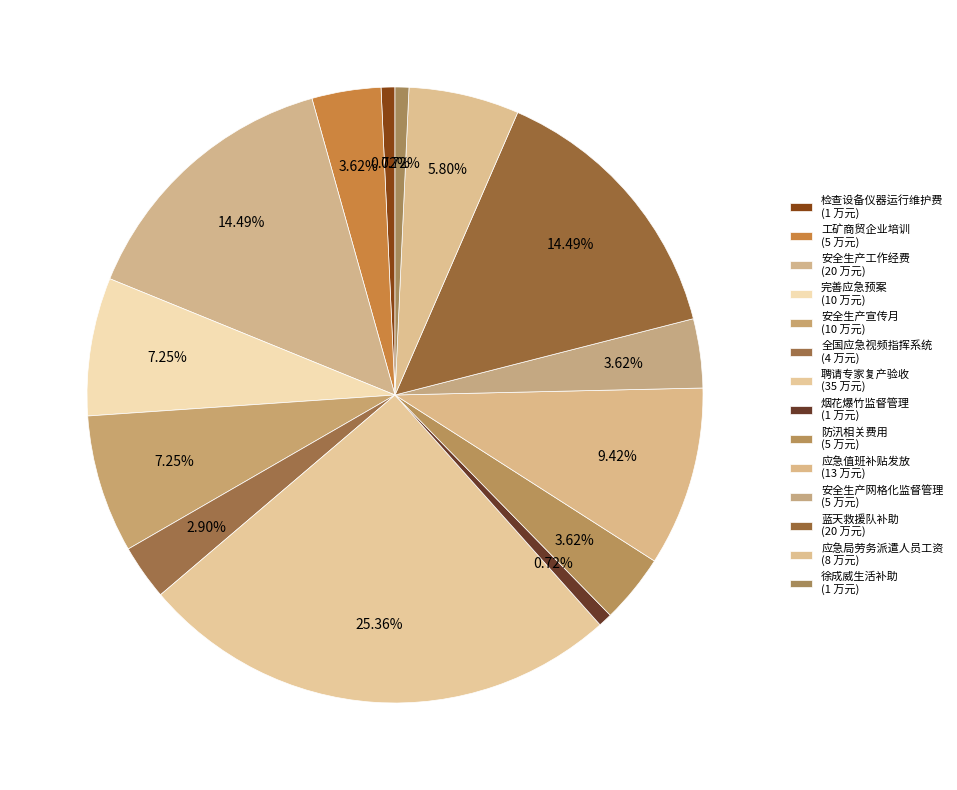

Which has a higher value, 安全生产网格化监督管理 or 防汛相关费用?

安全生产网格化监督管理